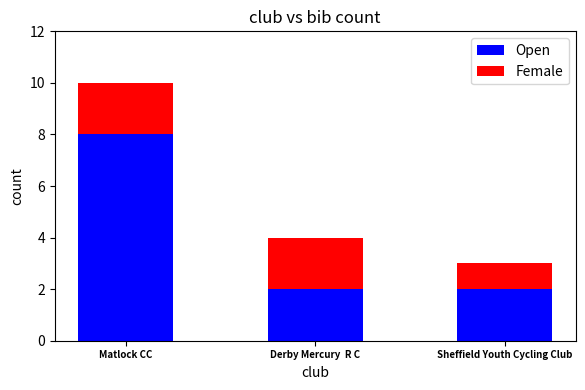

Does the chart contain stacked bars?

Yes